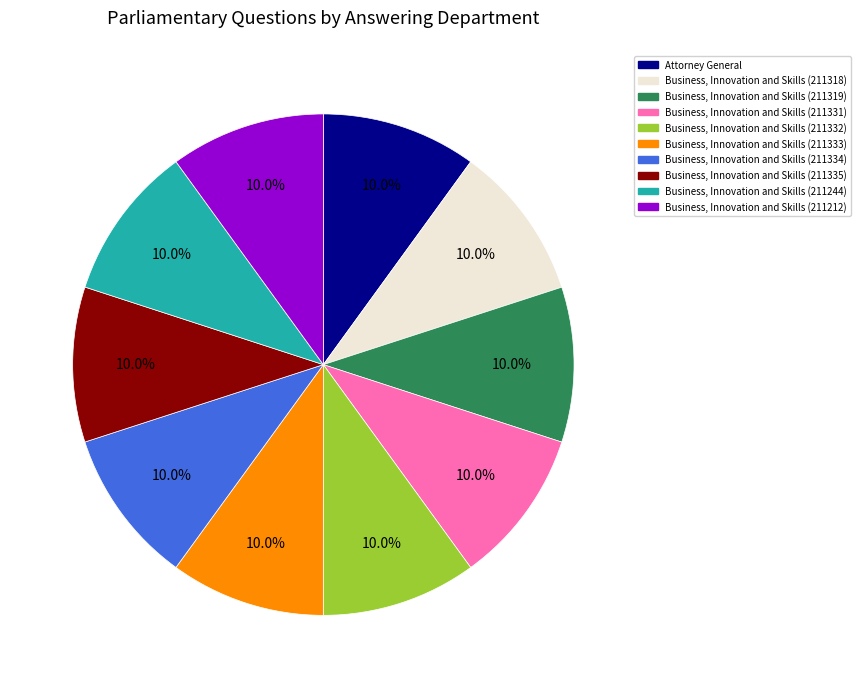

Count the number of slices in the pie.

10